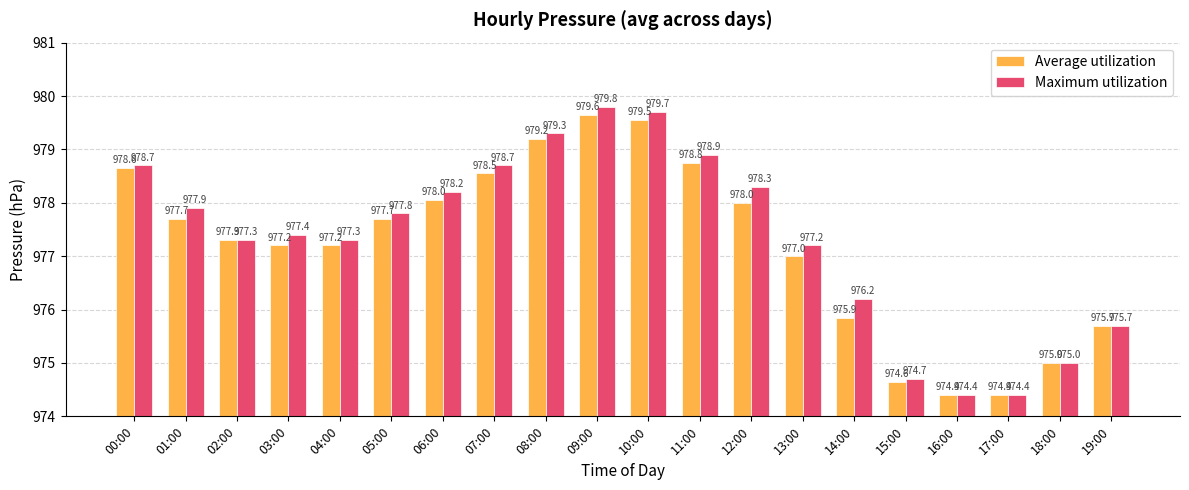

Between 01:00 and 17:00, which series saw the biggest shift?

Maximum utilization